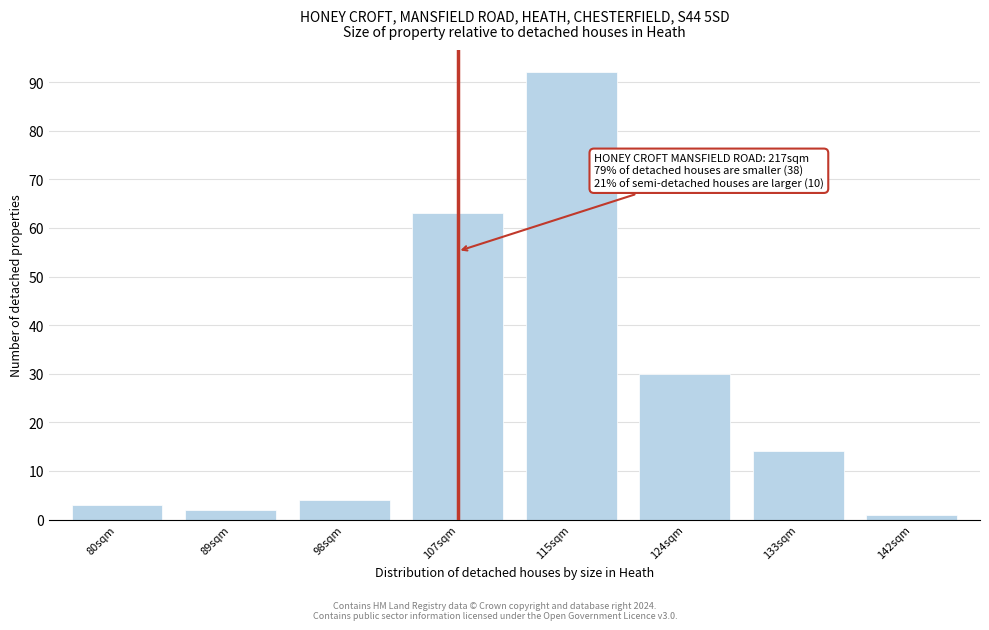

Reading left to right, transcribe all the data shown in this chart.

3	2	4	63	92	30	14	1